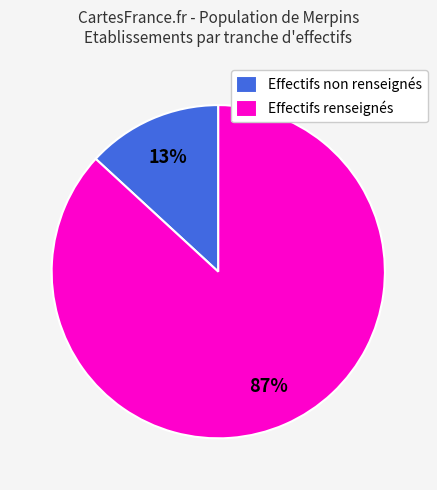

Is there a majority slice in this chart?

Yes